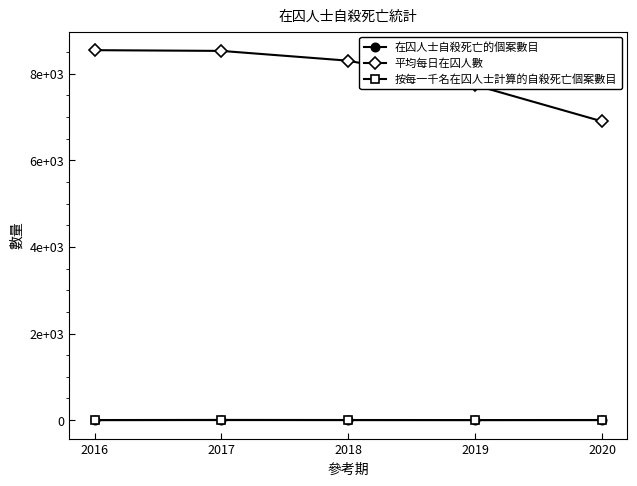

Read the 平均每日在囚人數 value at 2017.

8529.0